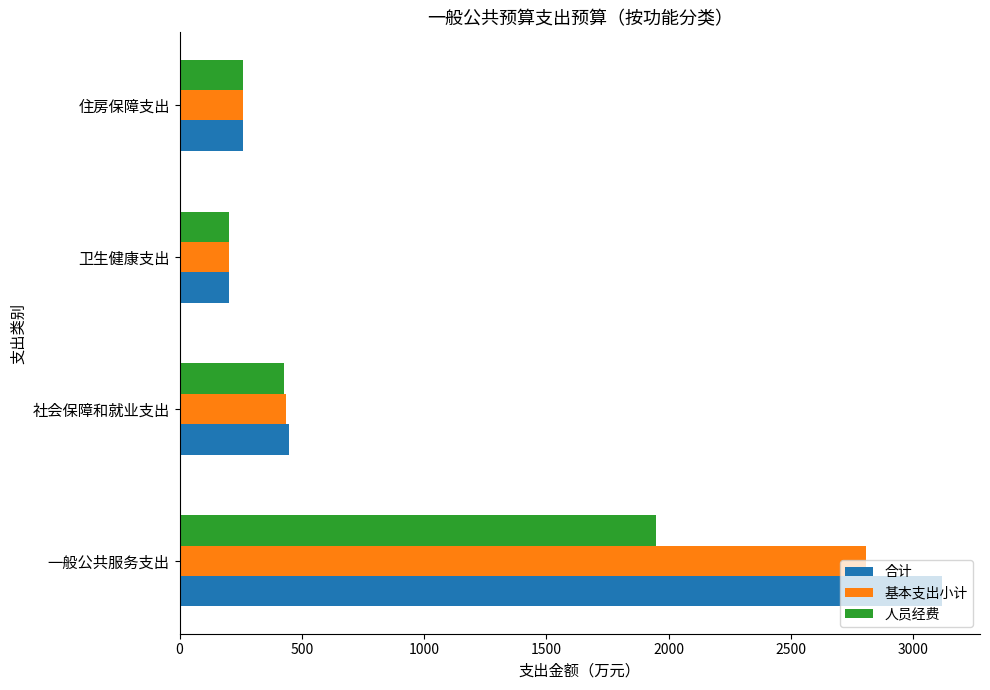

What is the smallest value displayed?

202.0